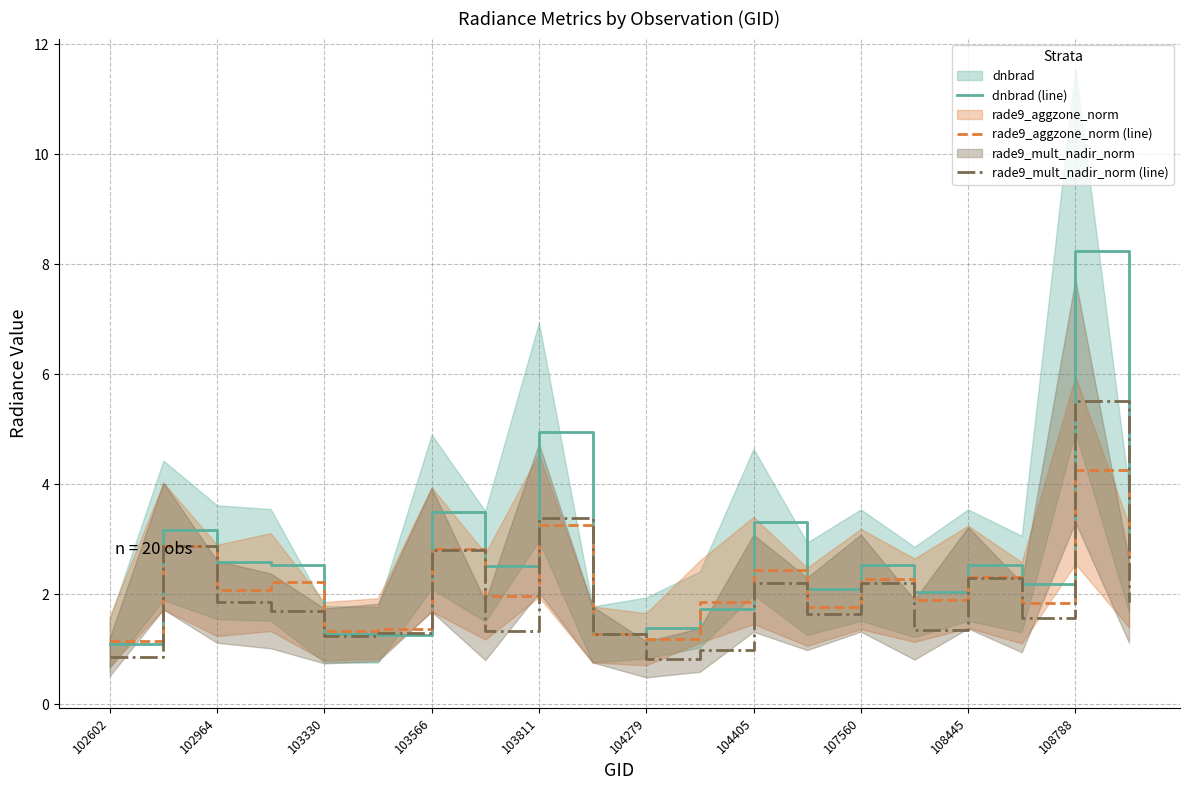

Which series has the widest spread of values?

dnbrad (line)